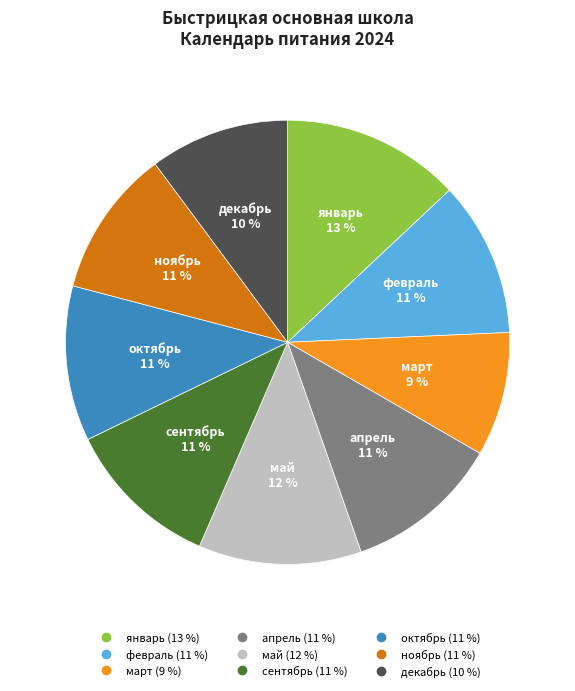

Which has a higher value, март or сентябрь?

сентябрь